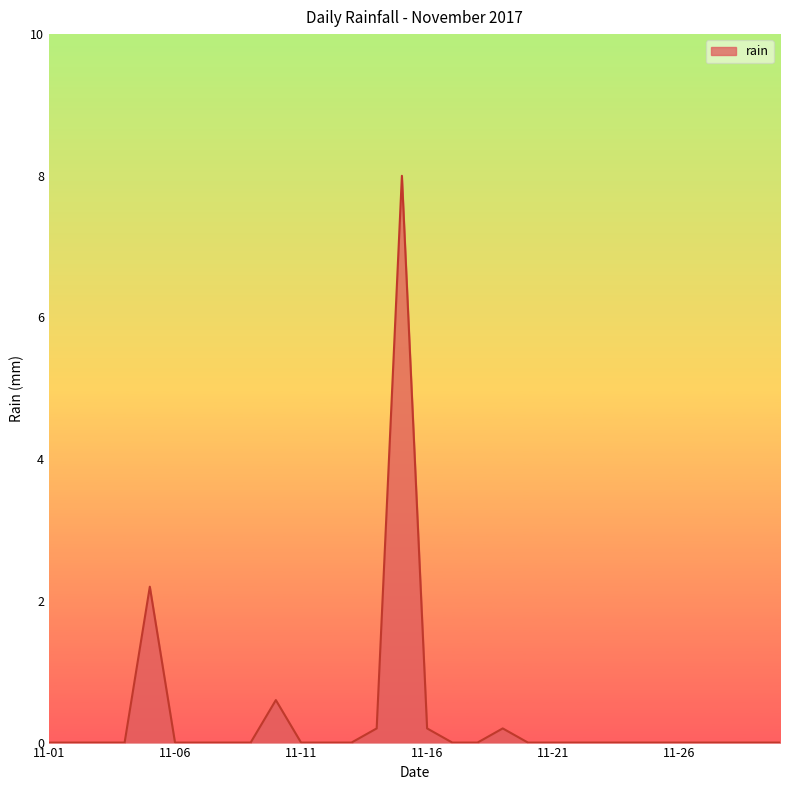

What is the maximum value shown in the chart?

8.0